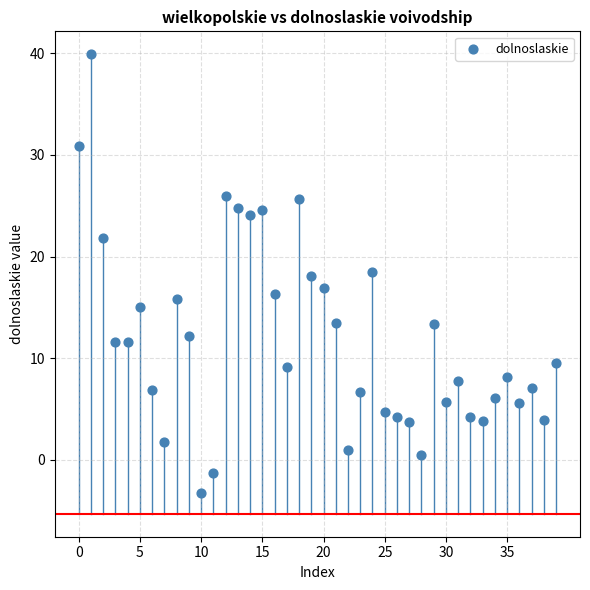

What is the range of Y values (max minus min)?

43.2